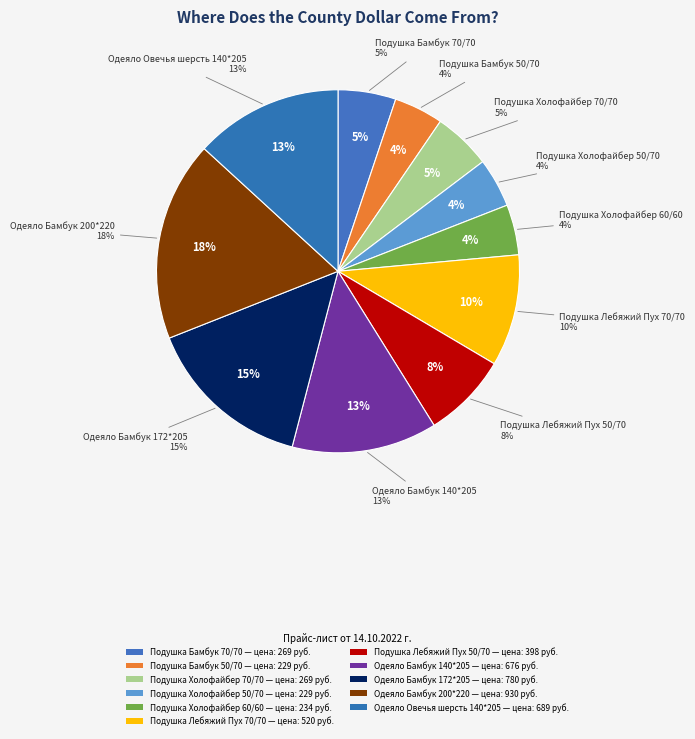

Is it true that Подушка Холофайбер 60/60 is 4% of the pie?

True